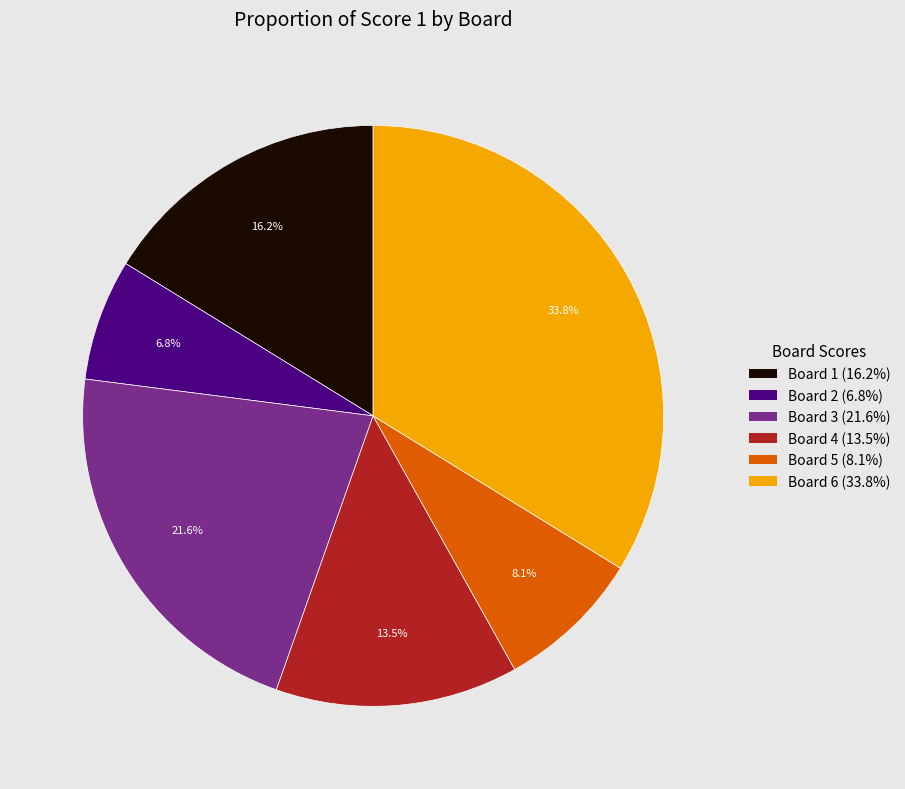

True or false: Board 6 accounts for 28% of the total.

False